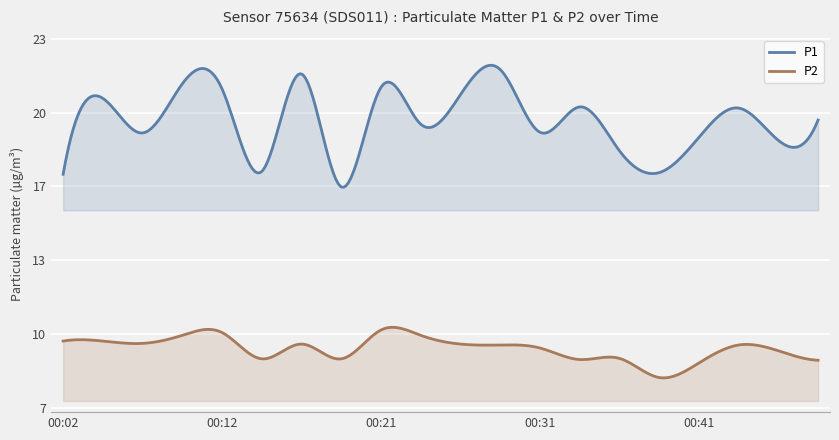

What is the difference between the highest and lowest values at 00:41?

9.8